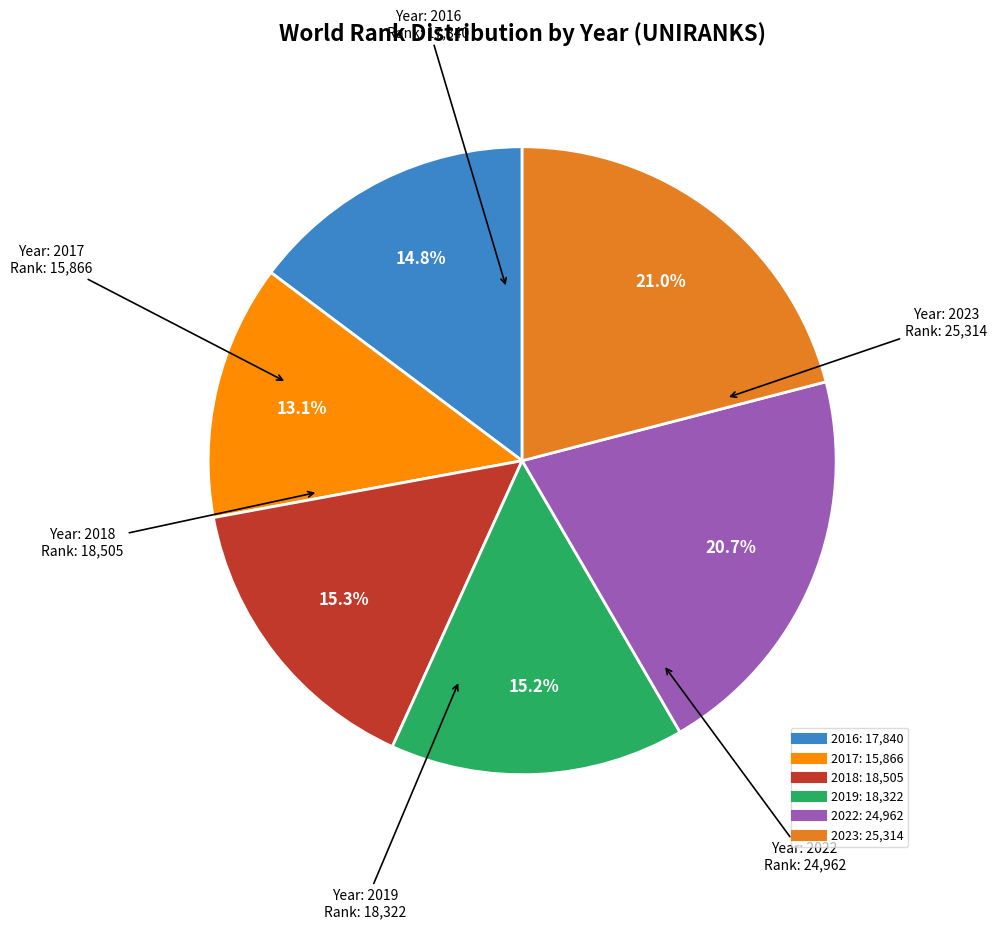

How many segments does this pie chart have?

6